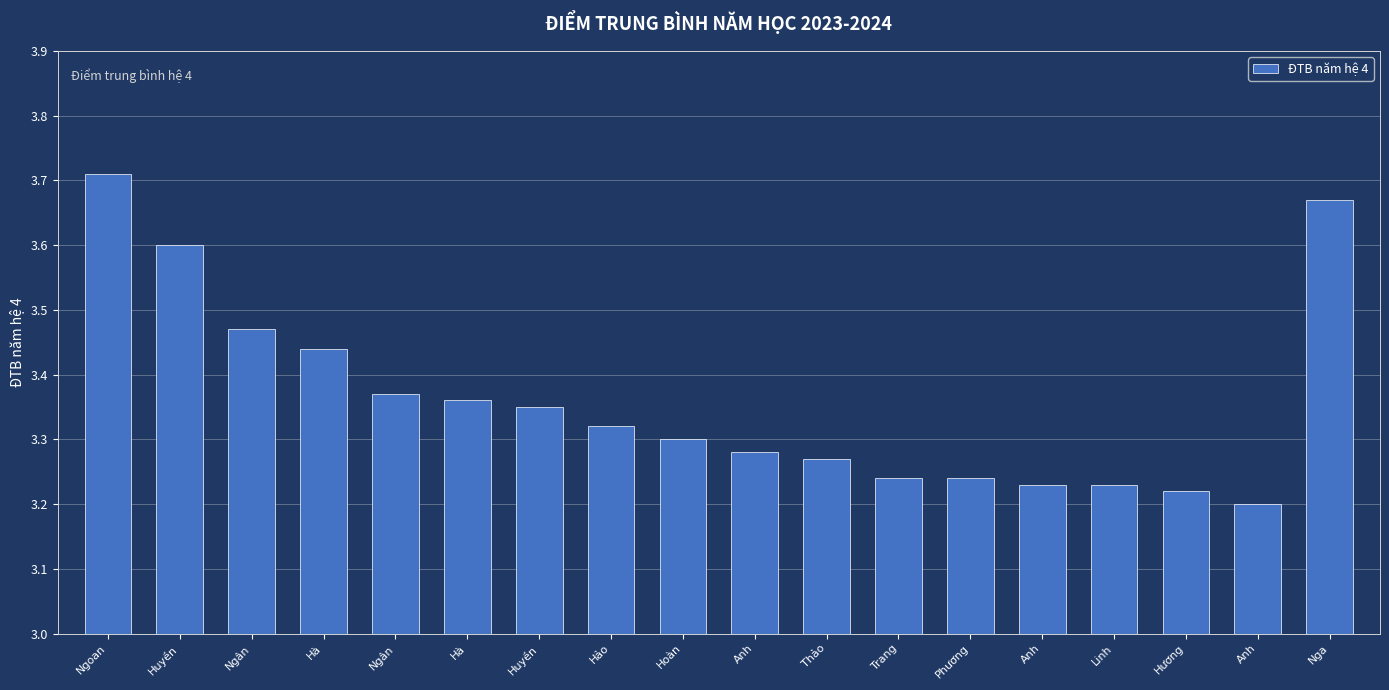

What is the sum of the values at Hà and Anh?

6.6